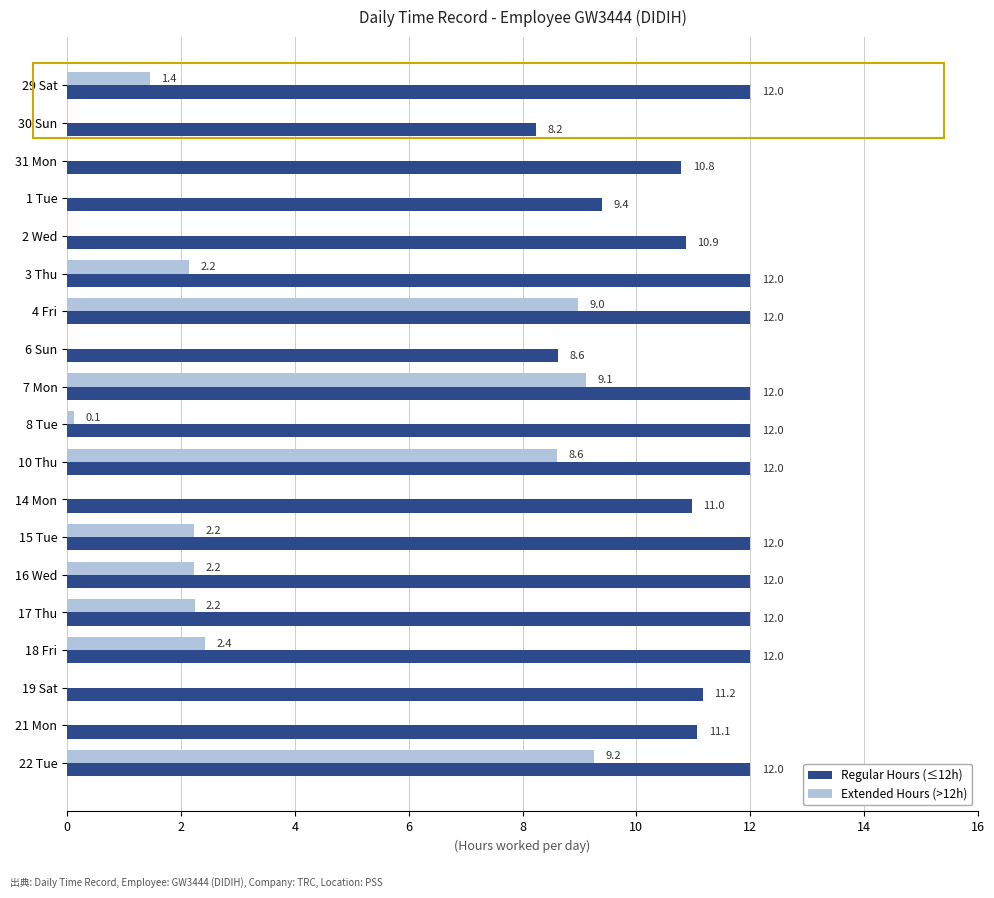

What value does the Regular Hours (≤12h) series have at 14 Mon?

11.0